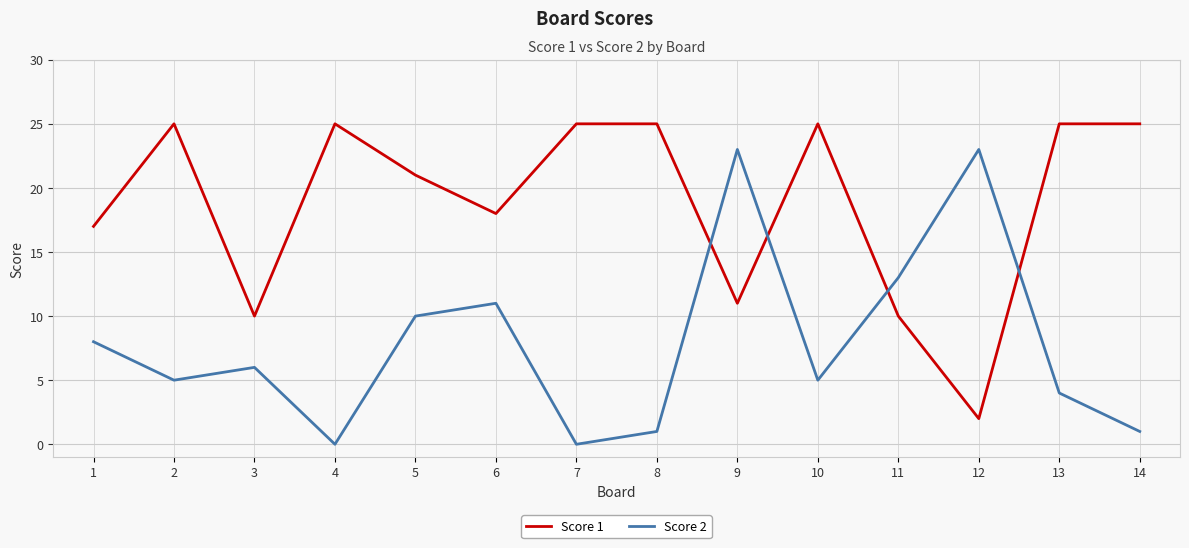

How many categories are shown in the chart?

14